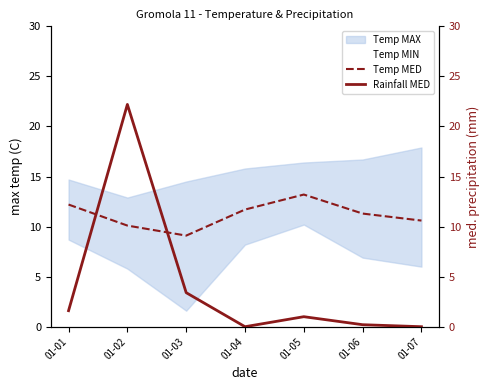

What is the total value across all series at 01-02?

32.3